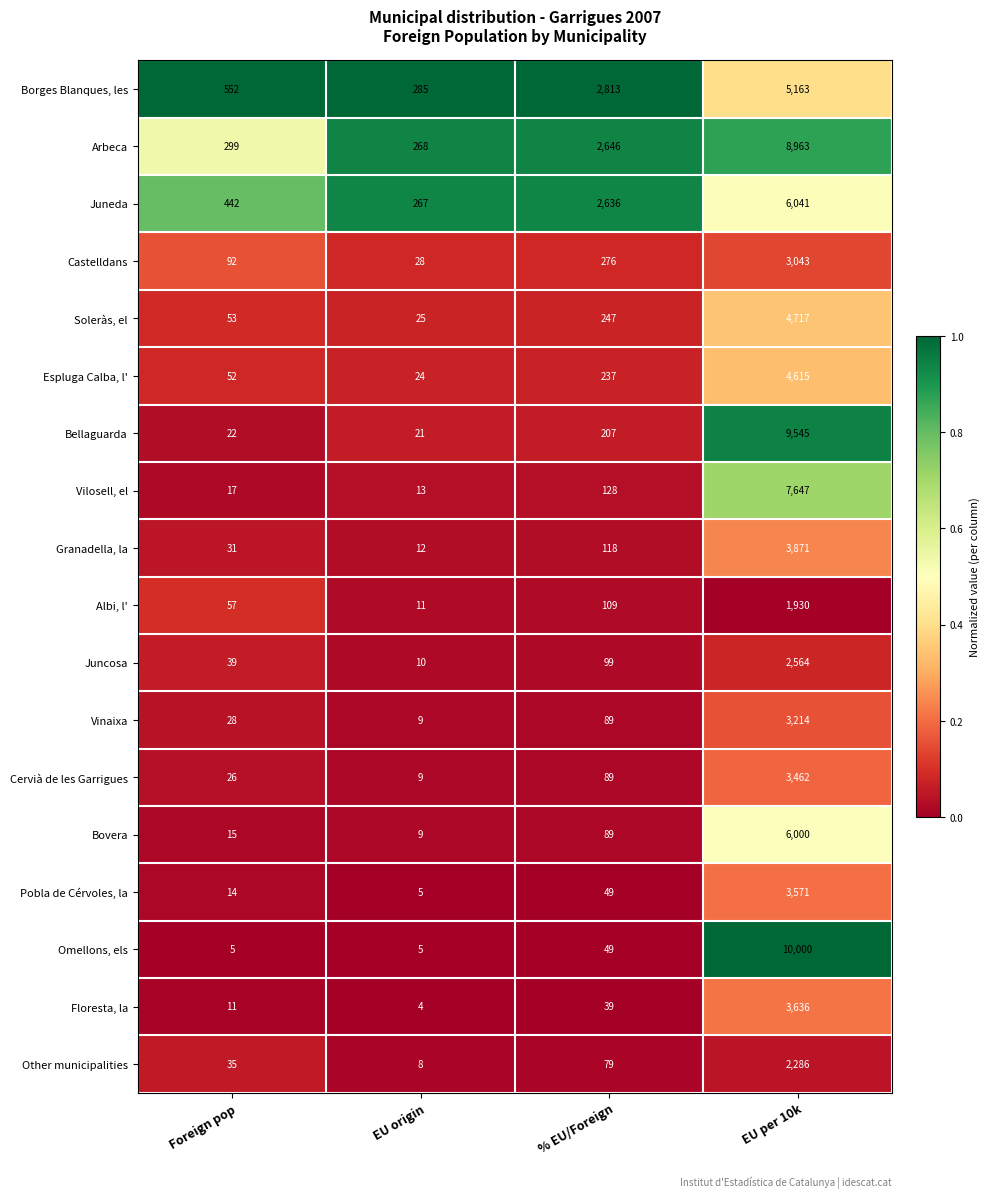

The Arbeca series shows 15689 at EU per 10k. True or false?

False